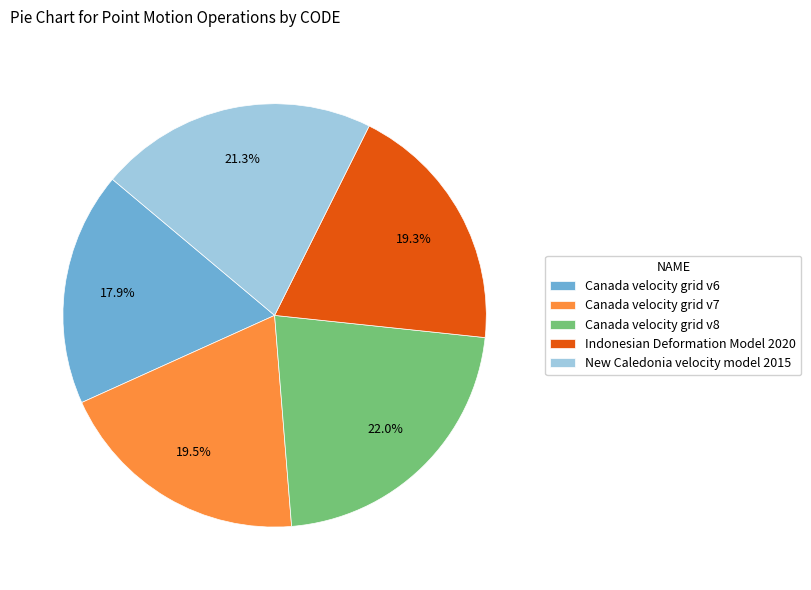

Combined, do Indonesian Deformation Model 2020 and Canada velocity grid v6 account for over 50%?

No